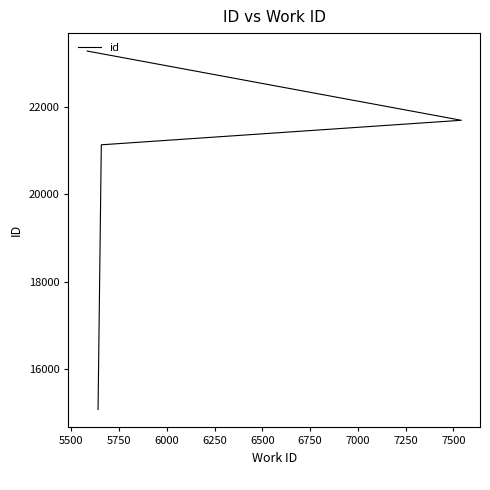

Which has a higher value, 5500 or 5750?

5750